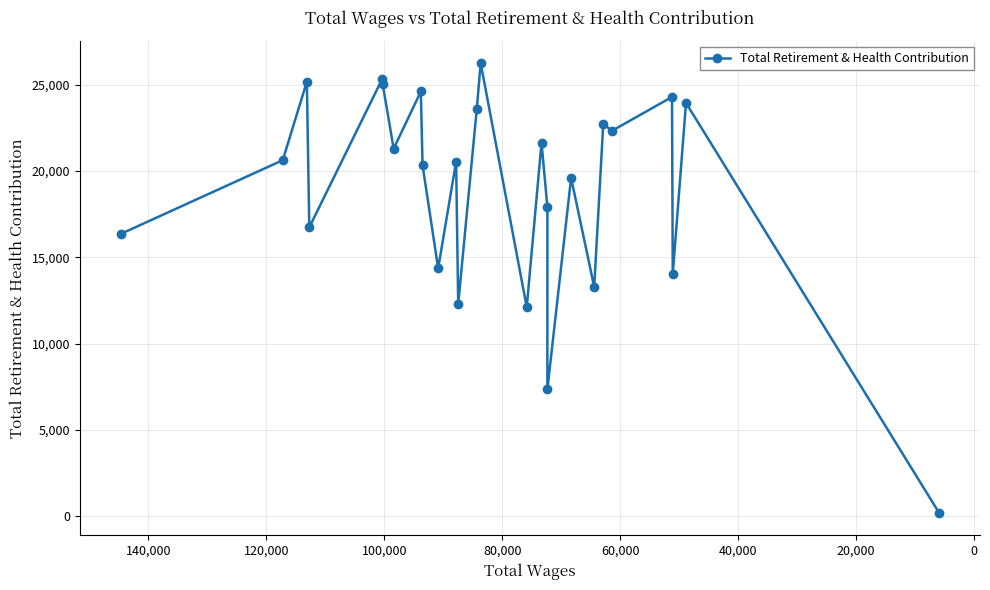

What is the average value?

18928